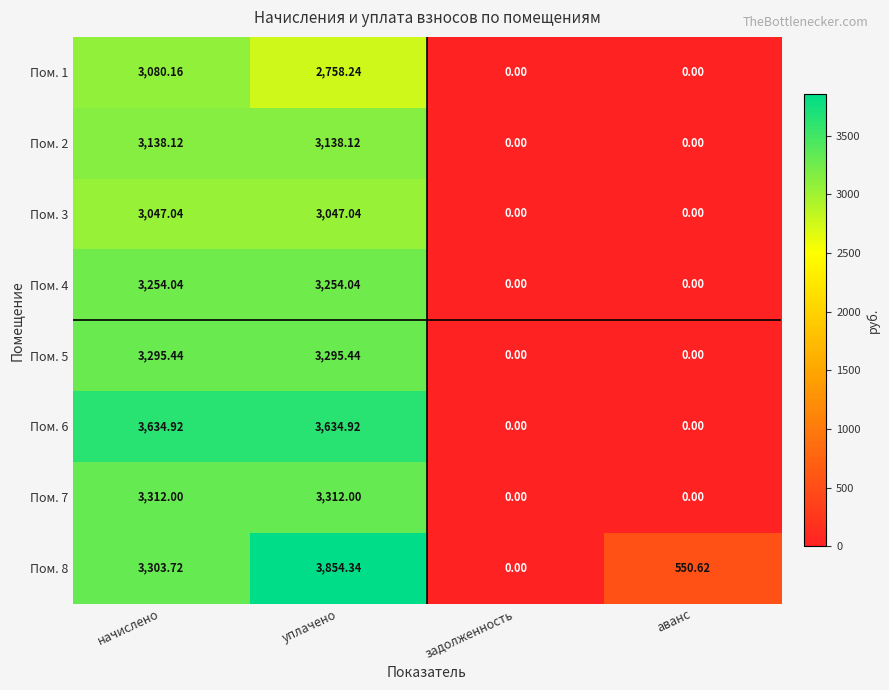

List the series in order of their peak value, lowest first.

Пом. 3, Пом. 1, Пом. 2, Пом. 4, Пом. 5, Пом. 7, Пом. 6, Пом. 8